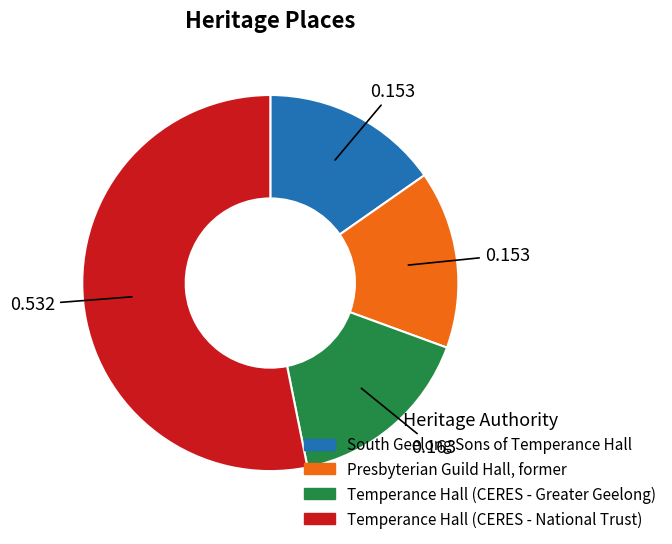

Which category has the biggest portion of the pie?

Temperance Hall (CERES - National Trust)